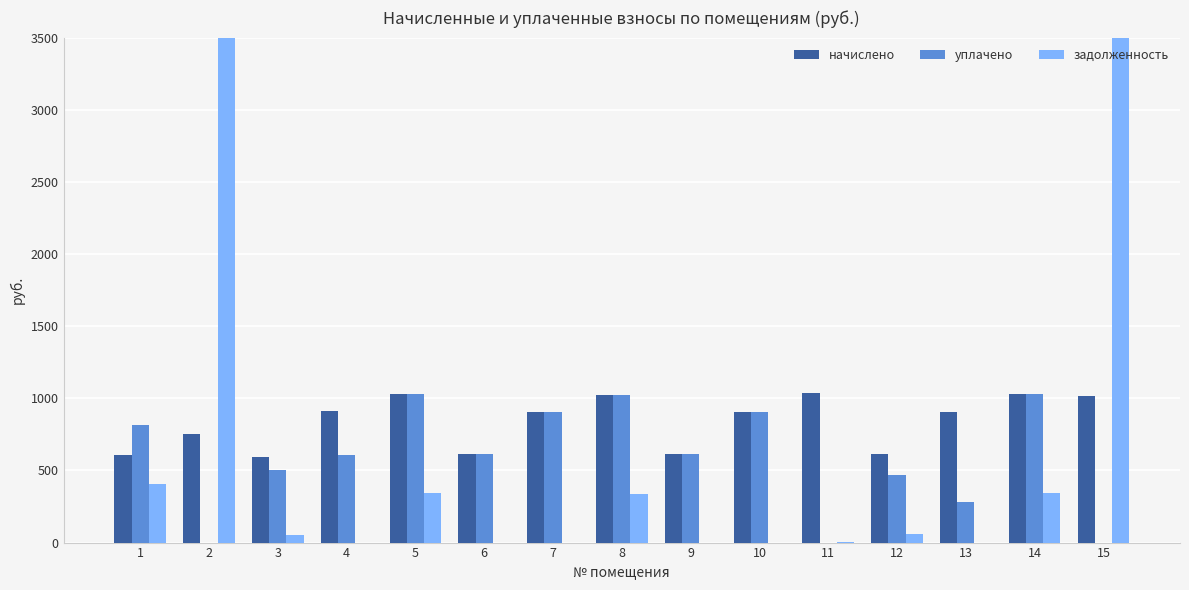

Between 10 and 12, which is larger?

10